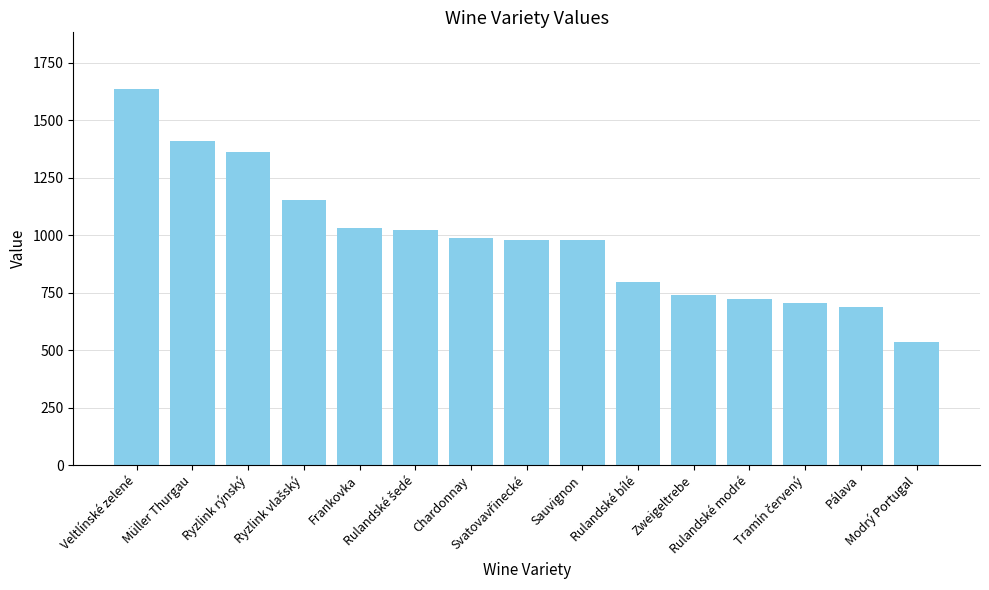

What is the average value?

982.7